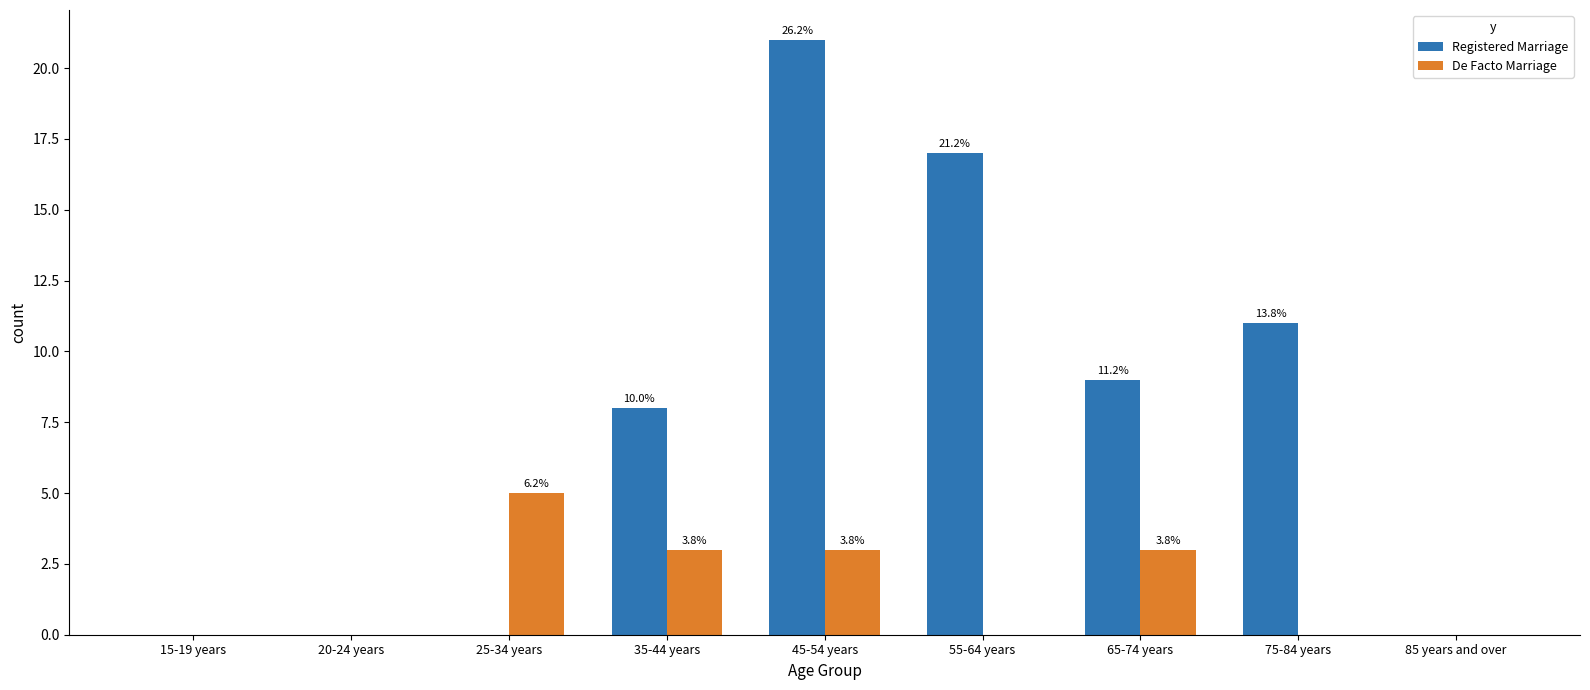

Reading left to right, transcribe all the data shown in this chart.

Registered Marriage: 0	0	0	8	21	17	9	11	0
De Facto Marriage: 0	0	5	3	3	0	3	0	0